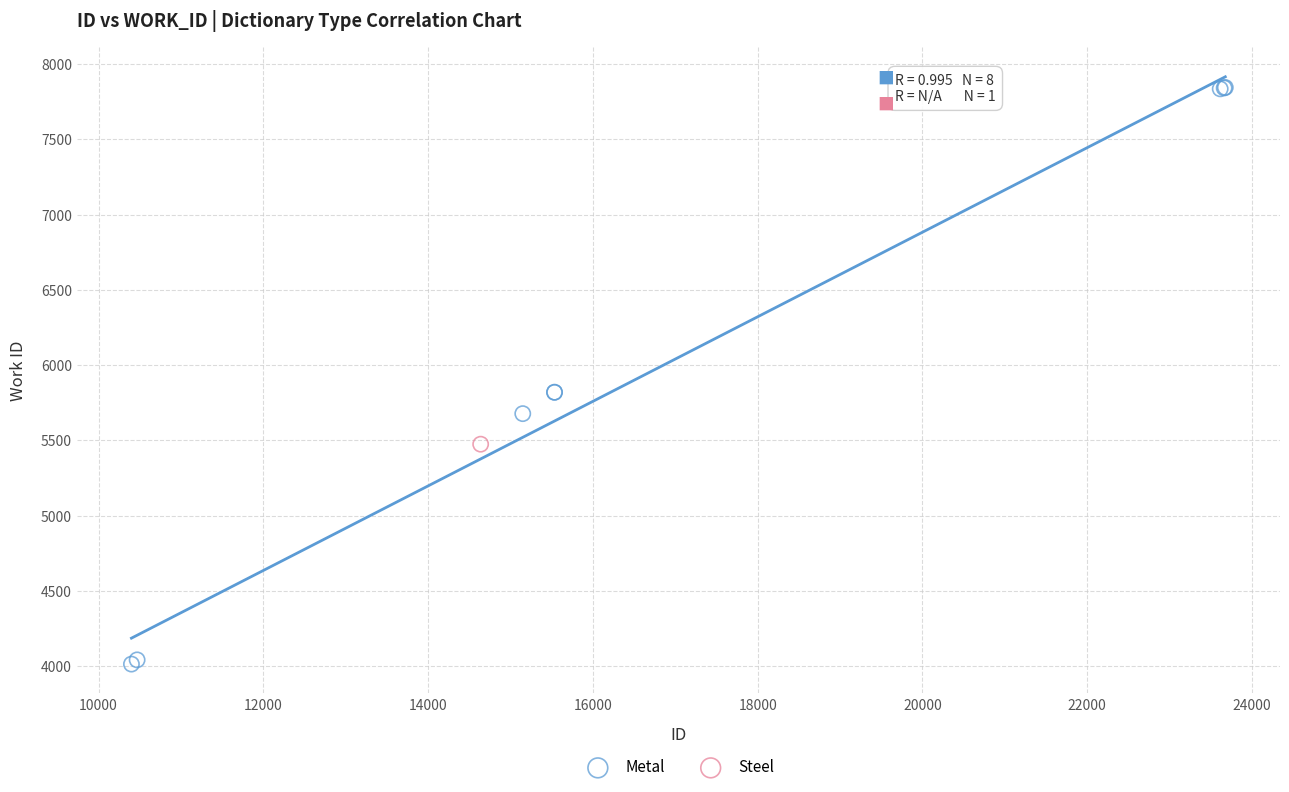

What are all the series names shown in the legend?

Metal, Steel